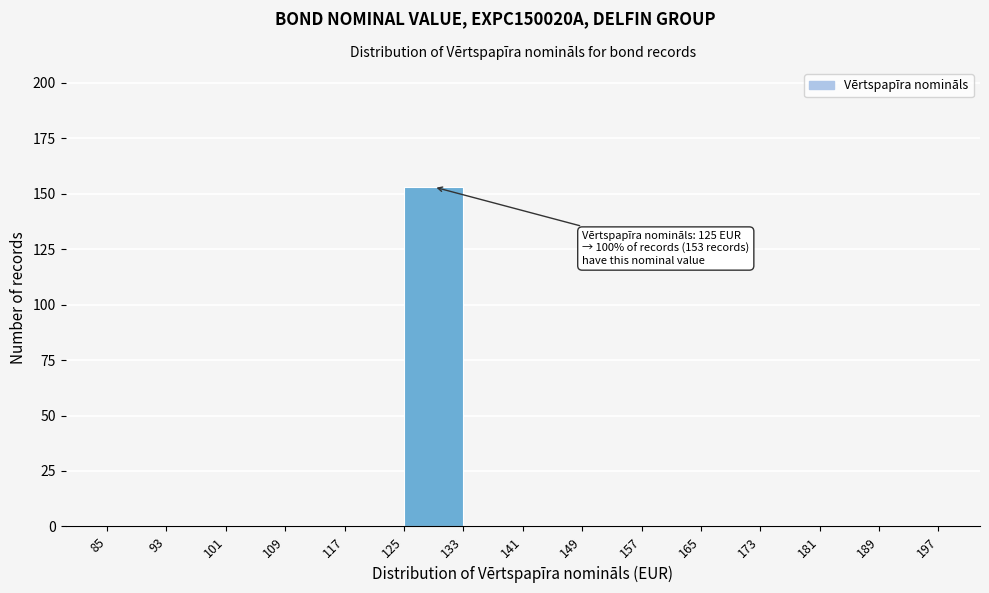

Which range on the x-axis has the tallest bar?

125 to 133